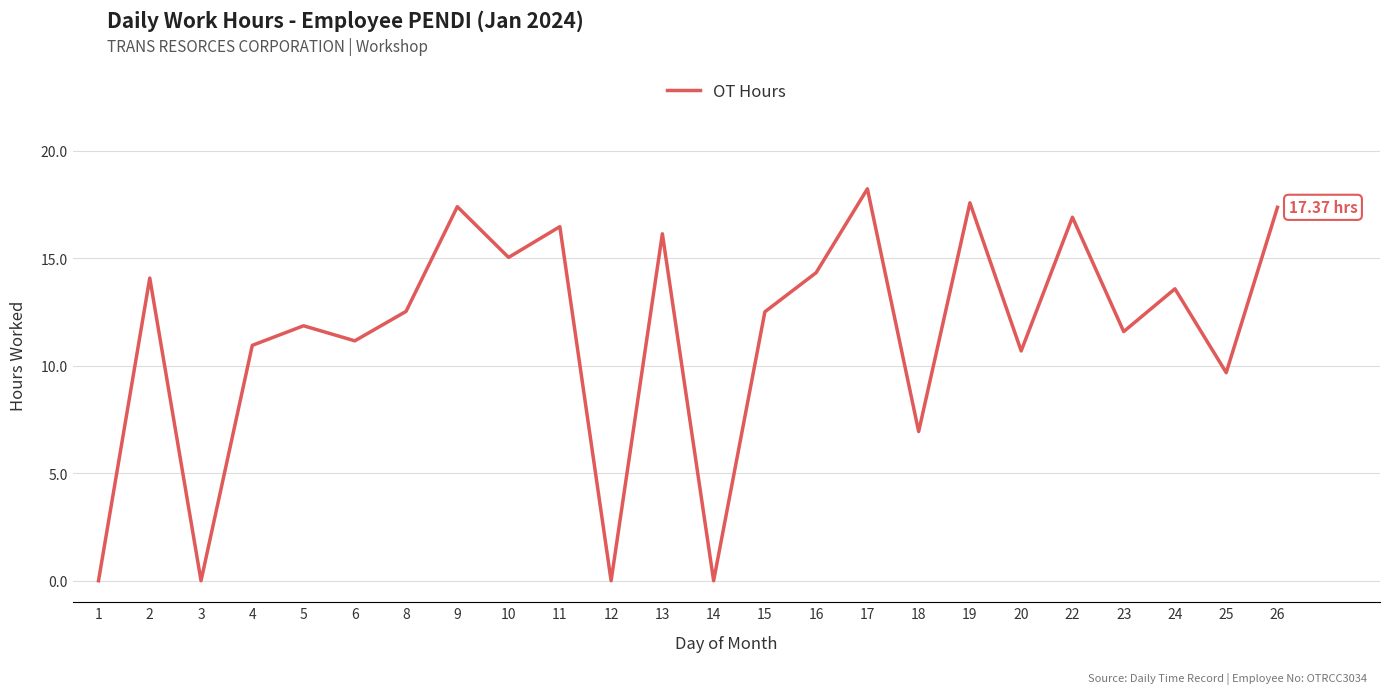

What is the difference between the values at 13 and 8?

3.6